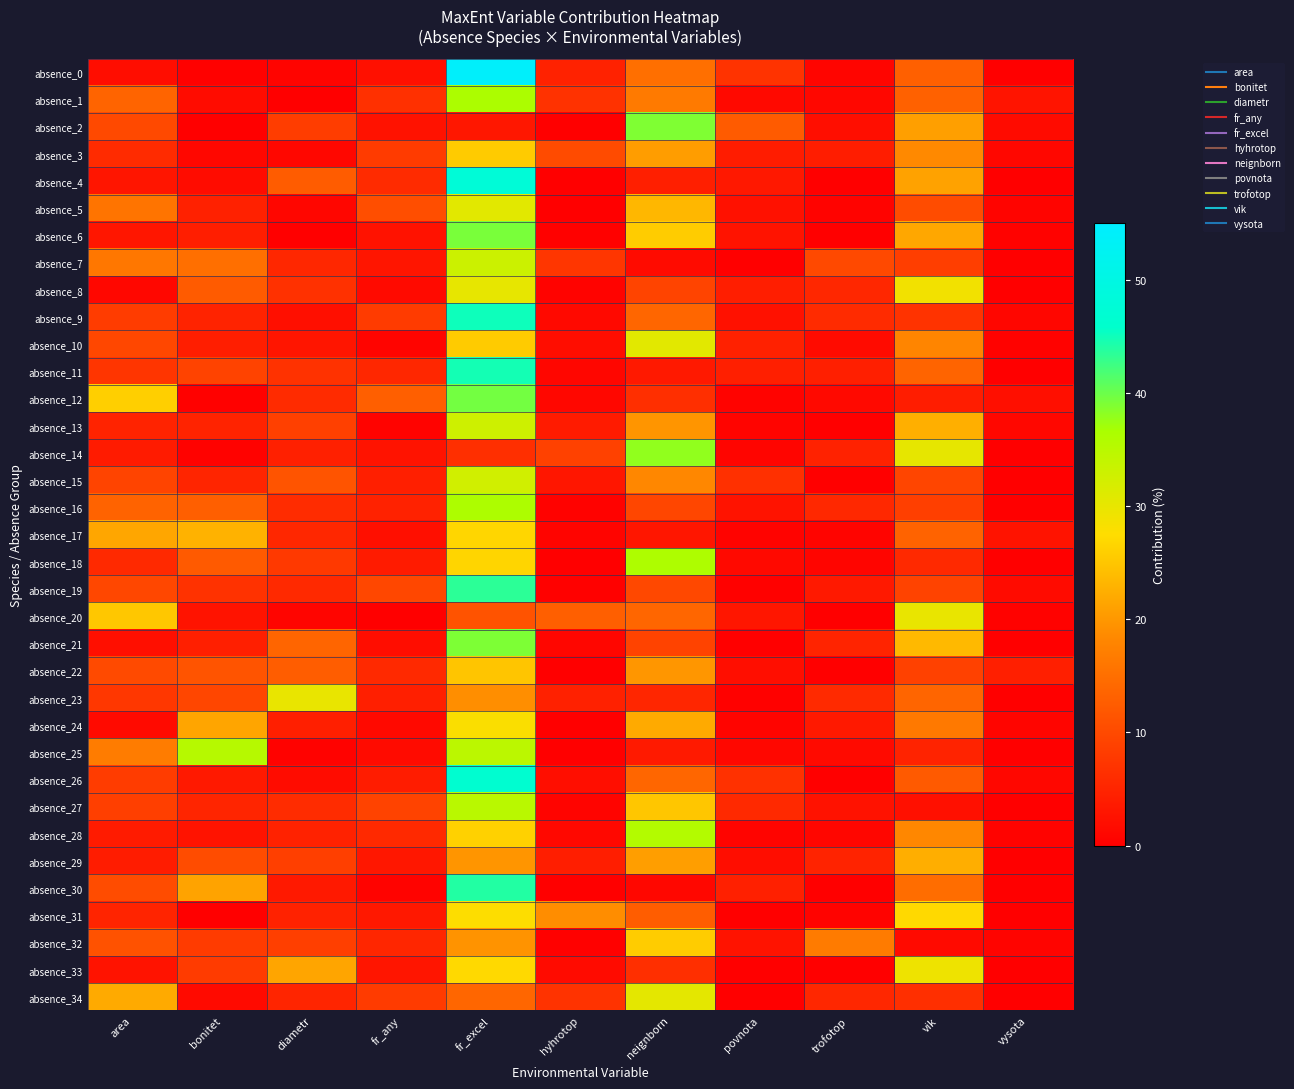

Reading left to right, extract all data points from this chart.

absence_0: area=1.9	bonitet=0.3	diametr=0.7	fr_any=2.3	fr_excel=54.3	hyhrotop=4.7	neignborn=15.1	povnota=6.9	trofotop=0.8	vik=13.0	vysota=0.0
absence_1: area=13.6	bonitet=1.8	diametr=0.0	fr_any=6.6	fr_excel=36.4	hyhrotop=6.8	neignborn=16.5	povnota=1.4	trofotop=1.1	vik=13.1	vysota=2.8
absence_2: area=9.9	bonitet=0.0	diametr=8.3	fr_any=2.6	fr_excel=3.3	hyhrotop=0.0	neignborn=39.0	povnota=12.3	trofotop=2.0	vik=20.9	vysota=1.7
absence_3: area=5.8	bonitet=1.1	diametr=1.1	fr_any=8.1	fr_excel=25.6	hyhrotop=10.1	neignborn=20.6	povnota=3.9	trofotop=4.0	vik=18.6	vysota=1.1
absence_4: area=3.0	bonitet=1.8	diametr=12.5	fr_any=5.9	fr_excel=47.8	hyhrotop=0.1	neignborn=4.3	povnota=3.4	trofotop=0.0	vik=21.2	vysota=0.0
absence_5: area=15.8	bonitet=4.6	diametr=0.9	fr_any=10.6	fr_excel=30.5	hyhrotop=0.2	neignborn=23.5	povnota=2.4	trofotop=0.5	vik=10.4	vysota=0.7
absence_6: area=3.1	bonitet=4.1	diametr=0.2	fr_any=2.6	fr_excel=39.3	hyhrotop=0.3	neignborn=25.7	povnota=2.7	trofotop=0.0	vik=21.8	vysota=0.4
absence_7: area=16.1	bonitet=15.1	diametr=5.3	fr_any=3.0	fr_excel=33.1	hyhrotop=7.4	neignborn=1.7	povnota=0.0	trofotop=9.9	vik=8.4	vysota=0.0
absence_8: area=1.1	bonitet=12.4	diametr=6.7	fr_any=1.5	fr_excel=30.0	hyhrotop=0.5	neignborn=9.3	povnota=4.1	trofotop=5.4	vik=28.9	vysota=0.1
absence_9: area=8.2	bonitet=4.8	diametr=2.3	fr_any=8.1	fr_excel=45.0	hyhrotop=1.4	neignborn=13.9	povnota=2.5	trofotop=5.9	vik=7.0	vysota=0.9
absence_10: area=9.8	bonitet=4.1	diametr=3.0	fr_any=0.7	fr_excel=25.6	hyhrotop=1.9	neignborn=30.5	povnota=4.6	trofotop=1.6	vik=18.0	vysota=0.4
absence_11: area=7.2	bonitet=9.2	diametr=6.8	fr_any=5.4	fr_excel=44.7	hyhrotop=0.9	neignborn=3.5	povnota=4.4	trofotop=4.4	vik=13.5	vysota=0.0
absence_12: area=26.0	bonitet=0.2	diametr=5.8	fr_any=12.9	fr_excel=39.6	hyhrotop=1.0	neignborn=6.4	povnota=0.6	trofotop=1.4	vik=4.0	vysota=2.1
absence_13: area=4.9	bonitet=4.9	diametr=8.8	fr_any=0.6	fr_excel=32.8	hyhrotop=3.7	neignborn=19.8	povnota=0.7	trofotop=0.1	vik=22.6	vysota=1.2
absence_14: area=3.8	bonitet=0.3	diametr=4.5	fr_any=2.6	fr_excel=6.4	hyhrotop=8.8	neignborn=37.9	povnota=0.8	trofotop=4.6	vik=30.2	vysota=0.1
absence_15: area=9.3	bonitet=5.1	diametr=11.4	fr_any=4.2	fr_excel=32.5	hyhrotop=3.1	neignborn=18.4	povnota=6.6	trofotop=0.0	vik=9.4	vysota=0.0
absence_16: area=13.4	bonitet=12.8	diametr=6.1	fr_any=4.7	fr_excel=36.3	hyhrotop=0.4	neignborn=9.5	povnota=2.6	trofotop=5.6	vik=8.6	vysota=0.0
absence_17: area=21.6	bonitet=23.0	diametr=5.4	fr_any=2.1	fr_excel=26.8	hyhrotop=0.7	neignborn=3.1	povnota=0.6	trofotop=0.7	vik=13.4	vysota=2.7
absence_18: area=5.7	bonitet=12.2	diametr=7.8	fr_any=3.7	fr_excel=26.7	hyhrotop=0.0	neignborn=36.1	povnota=1.4	trofotop=0.8	vik=5.6	vysota=0.0
absence_19: area=9.8	bonitet=6.8	diametr=5.7	fr_any=9.8	fr_excel=43.4	hyhrotop=0.3	neignborn=9.9	povnota=0.3	trofotop=3.5	vik=9.1	vysota=1.6
absence_20: area=25.2	bonitet=2.8	diametr=0.8	fr_any=0.0	fr_excel=11.2	hyhrotop=12.9	neignborn=13.8	povnota=3.1	trofotop=0.0	vik=29.8	vysota=0.3
absence_21: area=2.2	bonitet=4.4	diametr=13.7	fr_any=1.9	fr_excel=39.0	hyhrotop=0.9	neignborn=9.1	povnota=0.1	trofotop=5.0	vik=23.7	vysota=0.0
absence_22: area=10.1	bonitet=11.4	diametr=12.6	fr_any=5.6	fr_excel=24.9	hyhrotop=0.0	neignborn=20.0	povnota=2.0	trofotop=0.1	vik=8.9	vysota=4.4
absence_23: area=7.5	bonitet=9.5	diametr=29.8	fr_any=4.4	fr_excel=19.1	hyhrotop=4.6	neignborn=5.2	povnota=0.3	trofotop=5.7	vik=13.7	vysota=0.2
absence_24: area=1.5	bonitet=21.5	diametr=4.2	fr_any=1.3	fr_excel=28.0	hyhrotop=0.0	neignborn=22.1	povnota=0.7	trofotop=3.5	vik=16.3	vysota=0.9
absence_25: area=16.8	bonitet=35.3	diametr=0.4	fr_any=1.7	fr_excel=34.7	hyhrotop=0.1	neignborn=3.5	povnota=1.1	trofotop=1.5	vik=4.8	vysota=0.0
absence_26: area=8.2	bonitet=3.4	diametr=1.8	fr_any=3.9	fr_excel=46.7	hyhrotop=2.0	neignborn=13.9	povnota=6.8	trofotop=0.0	vik=12.2	vysota=1.1
absence_27: area=8.6	bonitet=5.1	diametr=6.1	fr_any=9.1	fr_excel=34.9	hyhrotop=0.7	neignborn=25.1	povnota=5.6	trofotop=2.5	vik=2.3	vysota=0.0
absence_28: area=3.7	bonitet=2.6	diametr=4.7	fr_any=5.7	fr_excel=26.2	hyhrotop=1.2	neignborn=35.6	povnota=0.7	trofotop=0.9	vik=18.3	vysota=0.5
absence_29: area=3.9	bonitet=10.4	diametr=8.7	fr_any=3.2	fr_excel=19.8	hyhrotop=4.1	neignborn=20.7	povnota=1.9	trofotop=4.9	vik=22.5	vysota=0.0
absence_30: area=10.4	bonitet=21.3	diametr=3.5	fr_any=0.5	fr_excel=44.0	hyhrotop=0.0	neignborn=1.0	povnota=4.5	trofotop=0.0	vik=14.8	vysota=0.0
absence_31: area=5.0	bonitet=0.1	diametr=4.6	fr_any=3.3	fr_excel=27.7	hyhrotop=19.0	neignborn=12.6	povnota=0.0	trofotop=0.5	vik=27.2	vysota=0.1
absence_32: area=11.1	bonitet=8.1	diametr=8.5	fr_any=5.2	fr_excel=19.6	hyhrotop=0.3	neignborn=25.8	povnota=2.7	trofotop=16.7	vik=1.4	vysota=0.7
absence_33: area=2.7	bonitet=8.1	diametr=21.6	fr_any=3.0	fr_excel=27.1	hyhrotop=1.7	neignborn=6.5	povnota=0.0	trofotop=0.0	vik=29.3	vysota=0.0
absence_34: area=22.0	bonitet=1.4	diametr=5.1	fr_any=8.1	fr_excel=13.9	hyhrotop=6.9	neignborn=30.4	povnota=0.2	trofotop=5.3	vik=6.6	vysota=0.0